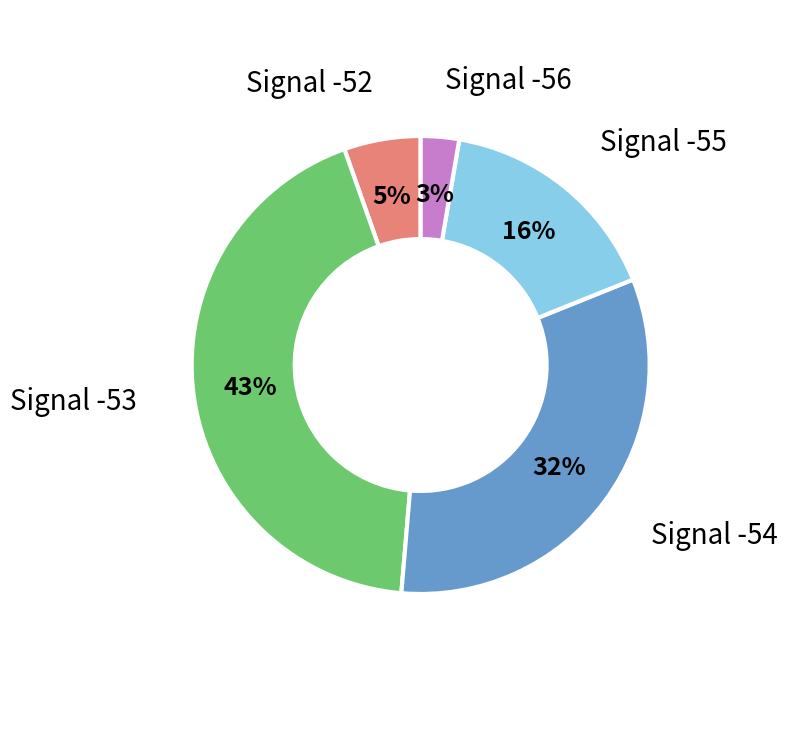

Is there a majority slice in this chart?

No